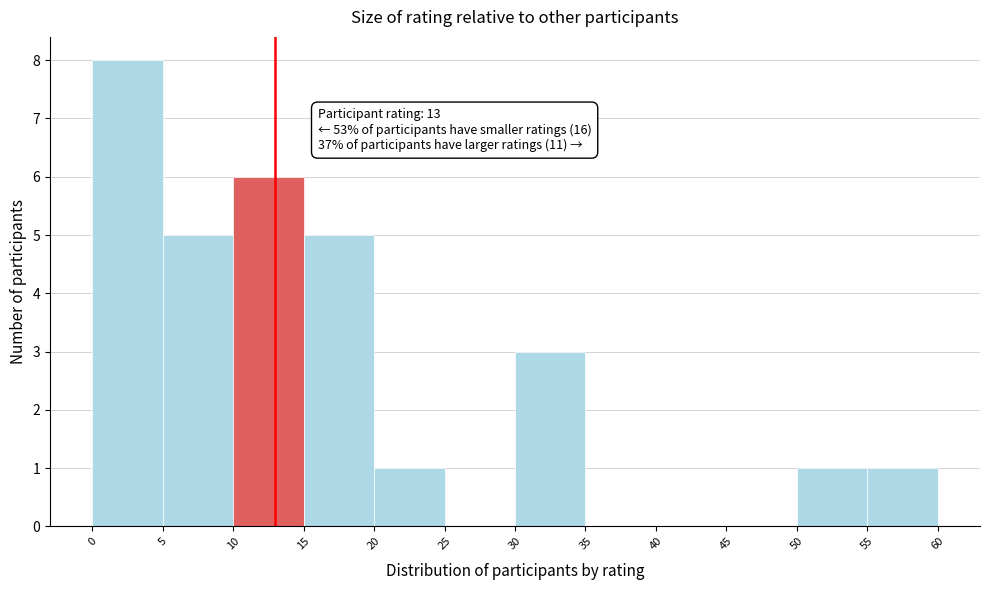

Over which range of the x-axis is the bar tallest?

0 to 5